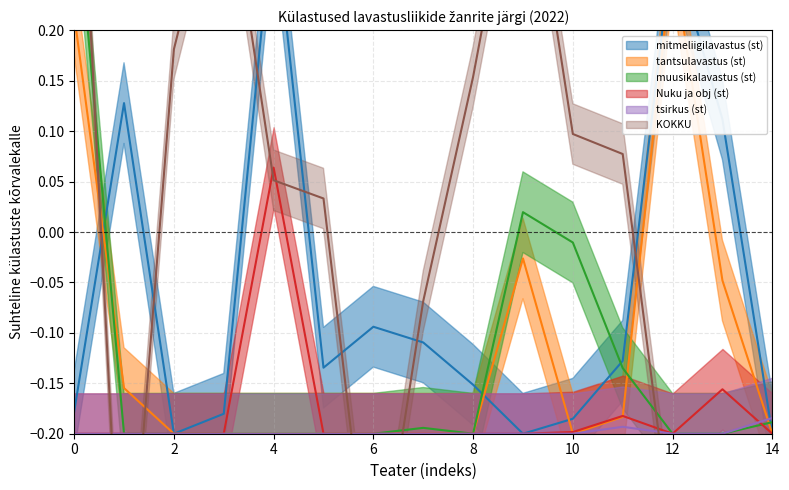

Is it true that KOKKU equals -0.2 at 6?

False